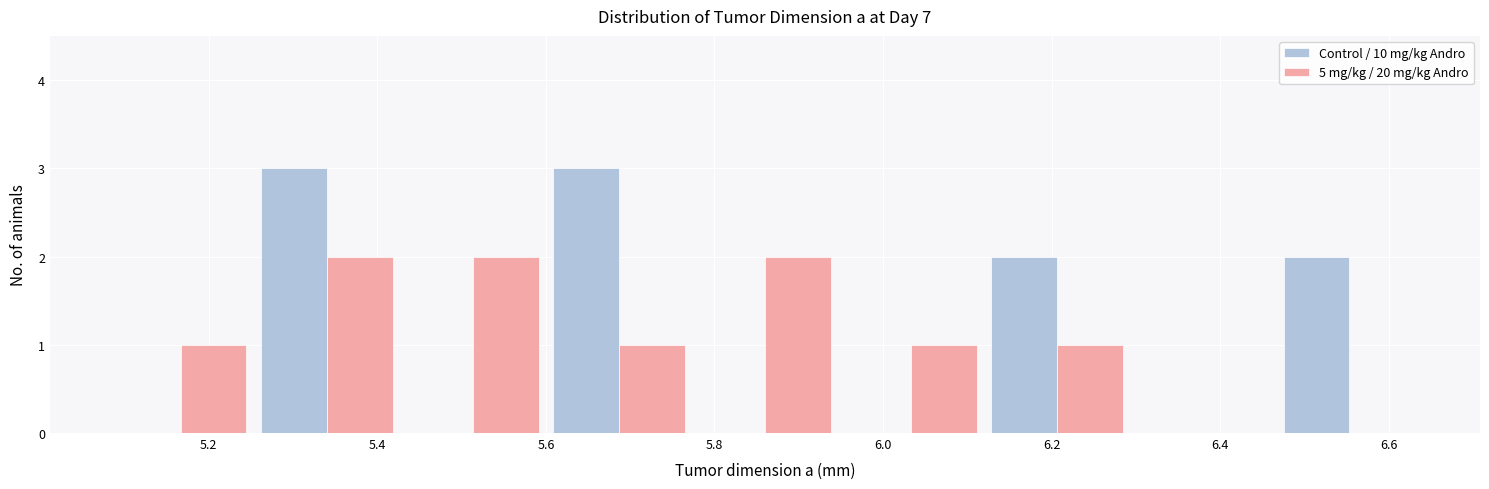

Reading left to right, transcribe this chart: for each range on the x-axis, give the height of each series' bar. Neither the bar edges nor the heights are printed on the chart, so give them approximately, as read against the axes.

5.08 to 5.26: Control / 10 mg/kg Andro=0	5 mg/kg / 20 mg/kg Andro=1
5.26 to 5.42: Control / 10 mg/kg Andro=3	5 mg/kg / 20 mg/kg Andro=2
5.42 to 5.60: Control / 10 mg/kg Andro=0	5 mg/kg / 20 mg/kg Andro=2
5.60 to 5.78: Control / 10 mg/kg Andro=3	5 mg/kg / 20 mg/kg Andro=1
5.78 to 5.94: Control / 10 mg/kg Andro=0	5 mg/kg / 20 mg/kg Andro=2
5.94 to 6.12: Control / 10 mg/kg Andro=0	5 mg/kg / 20 mg/kg Andro=1
6.12 to 6.30: Control / 10 mg/kg Andro=2	5 mg/kg / 20 mg/kg Andro=1
6.30 to 6.46: Control / 10 mg/kg Andro=0	5 mg/kg / 20 mg/kg Andro=0
6.46 to 6.64: Control / 10 mg/kg Andro=2	5 mg/kg / 20 mg/kg Andro=0